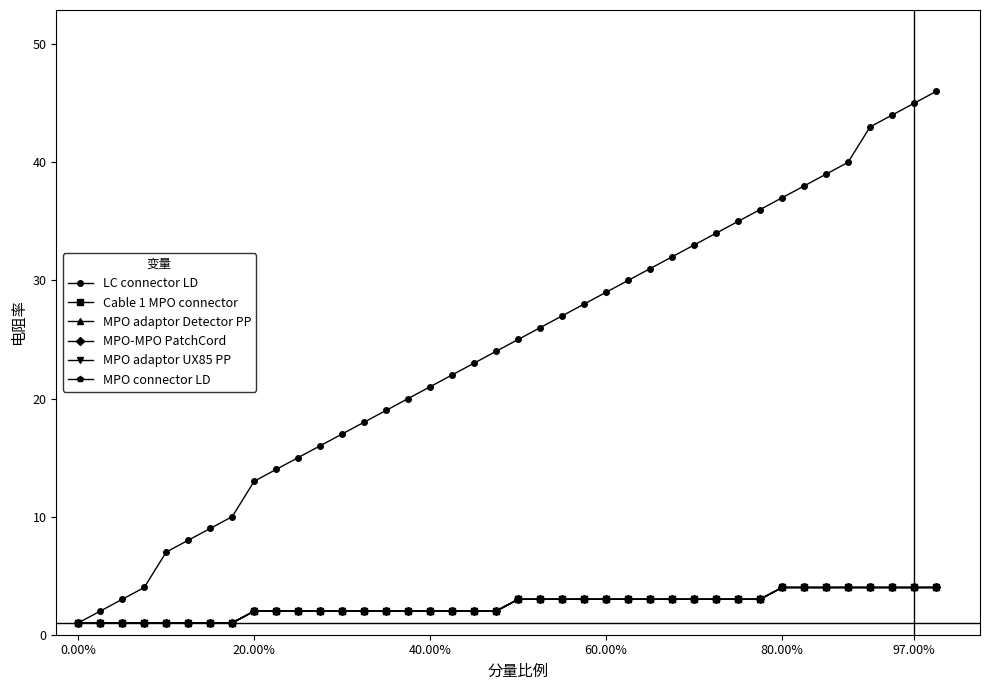

Is this an area chart (filled region under the line)?

No